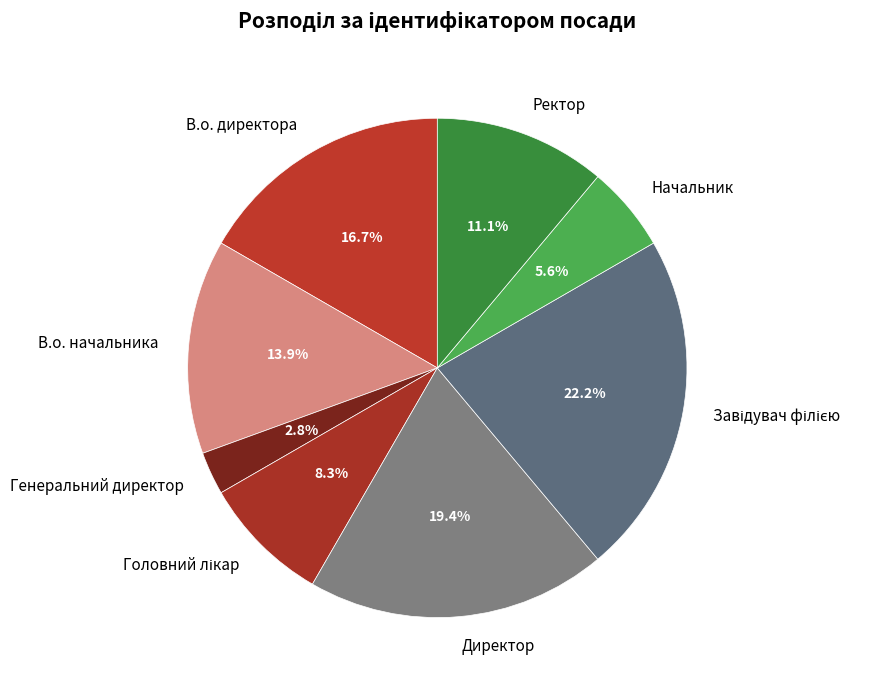

Between Начальник and В.о. начальника, which is larger?

В.о. начальника